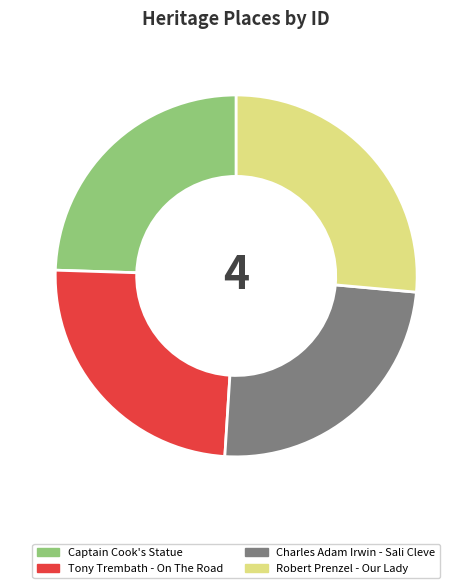

Approximately how many times larger is the value at Robert Prenzel - Our Lady compared to Charles Adam Irwin - Sali Cleve?

1.1